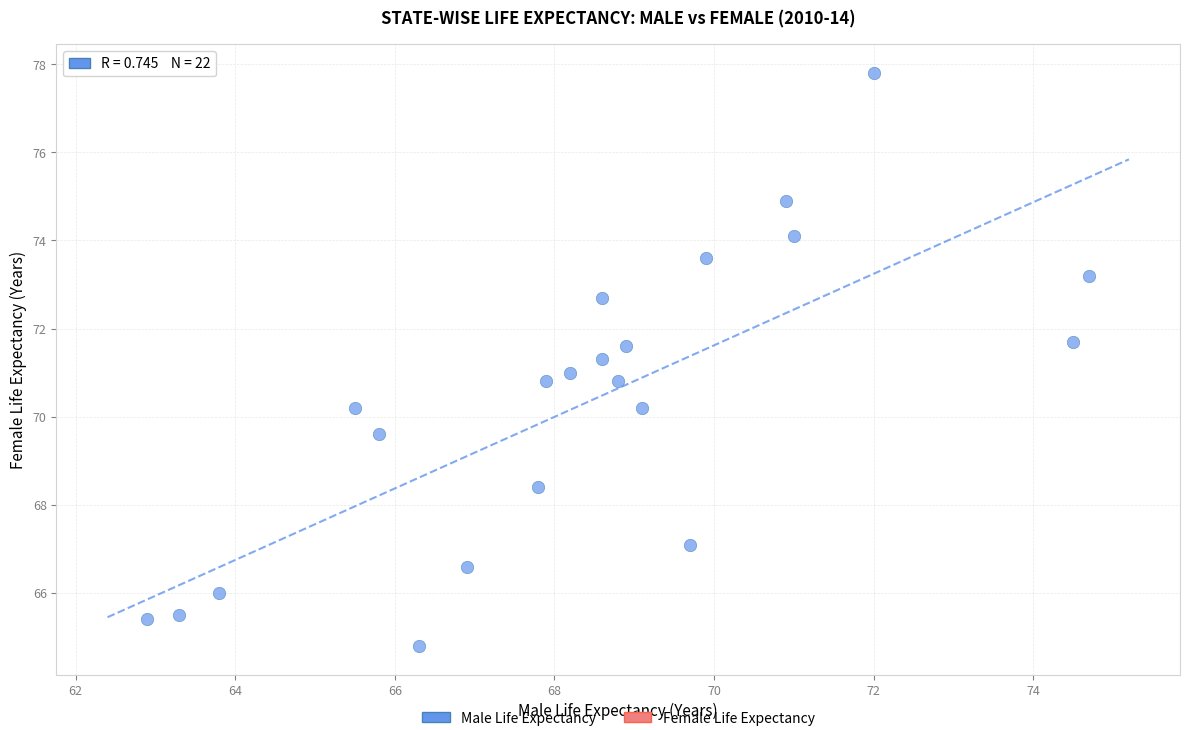

What is the range of Y values (max minus min)?

13.0